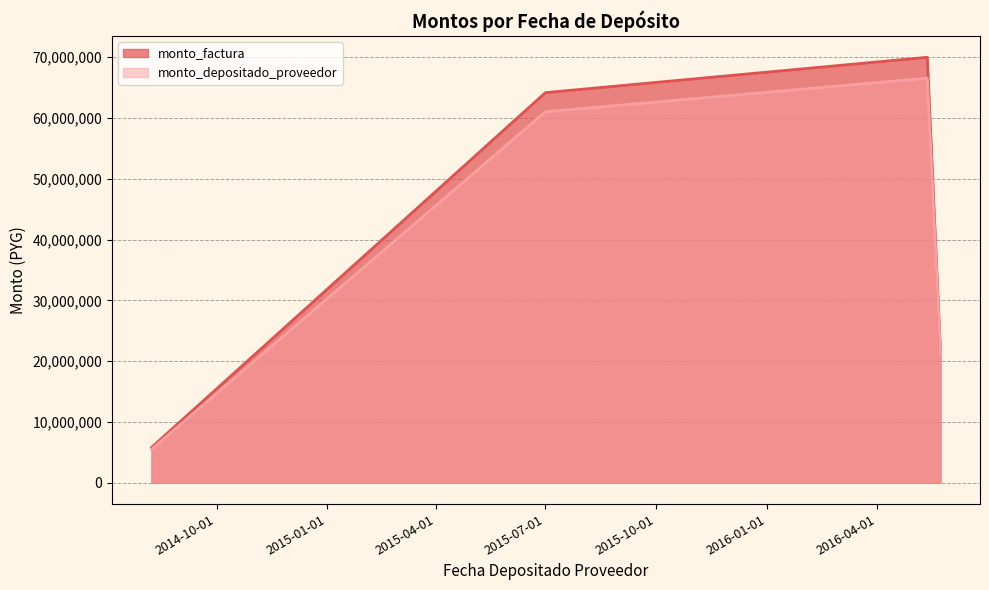

True or false: monto_depositado_proveedor and monto_factura cross at least once.

False